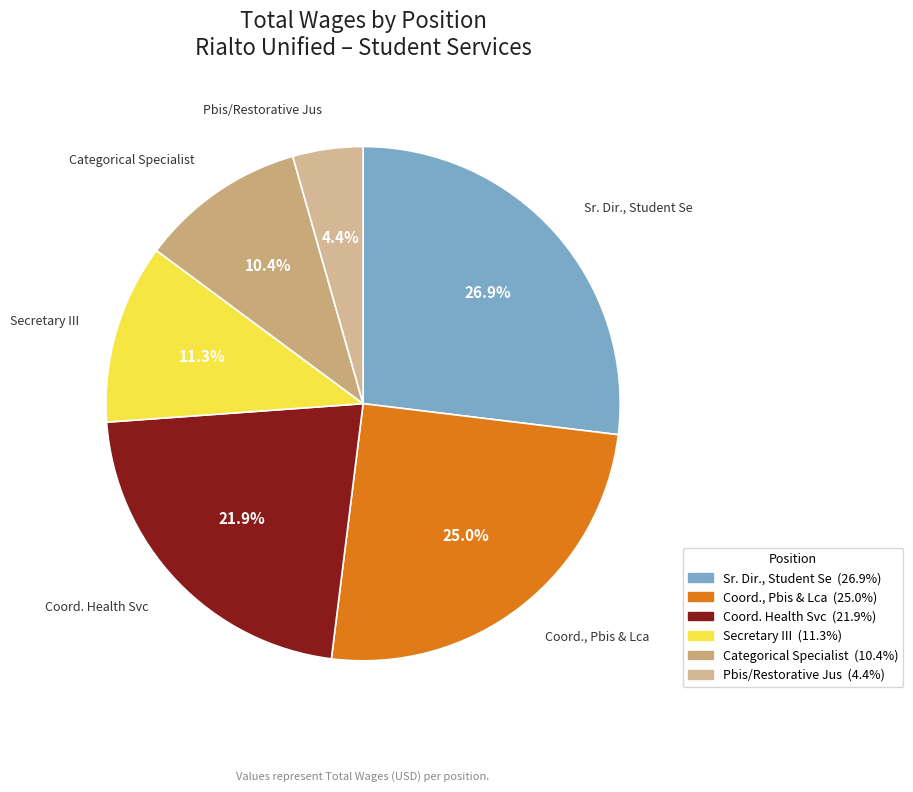

Which slice is the smallest?

Pbis/Restorative Jus